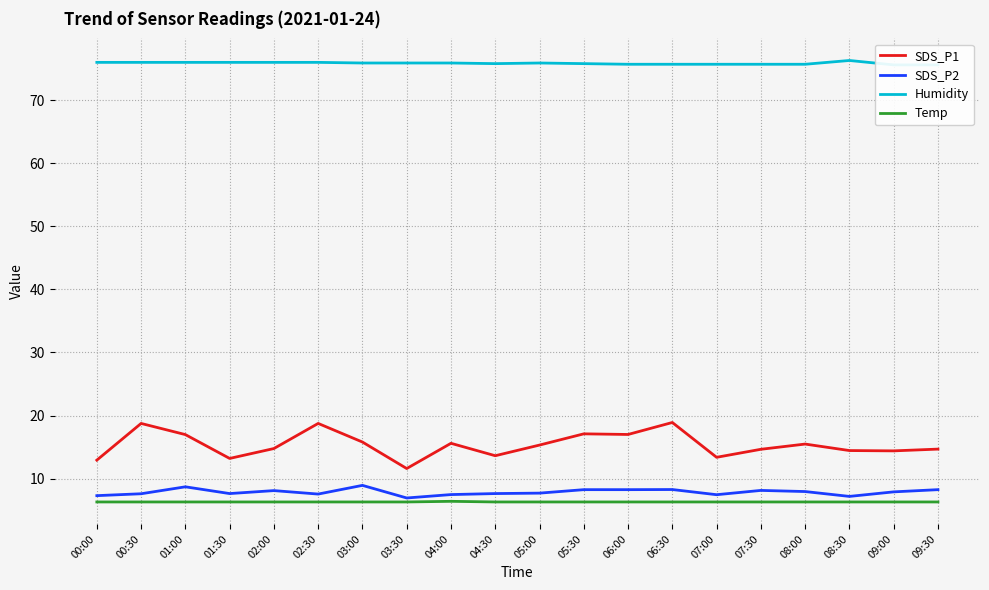

How many lines are shown in the chart?

4